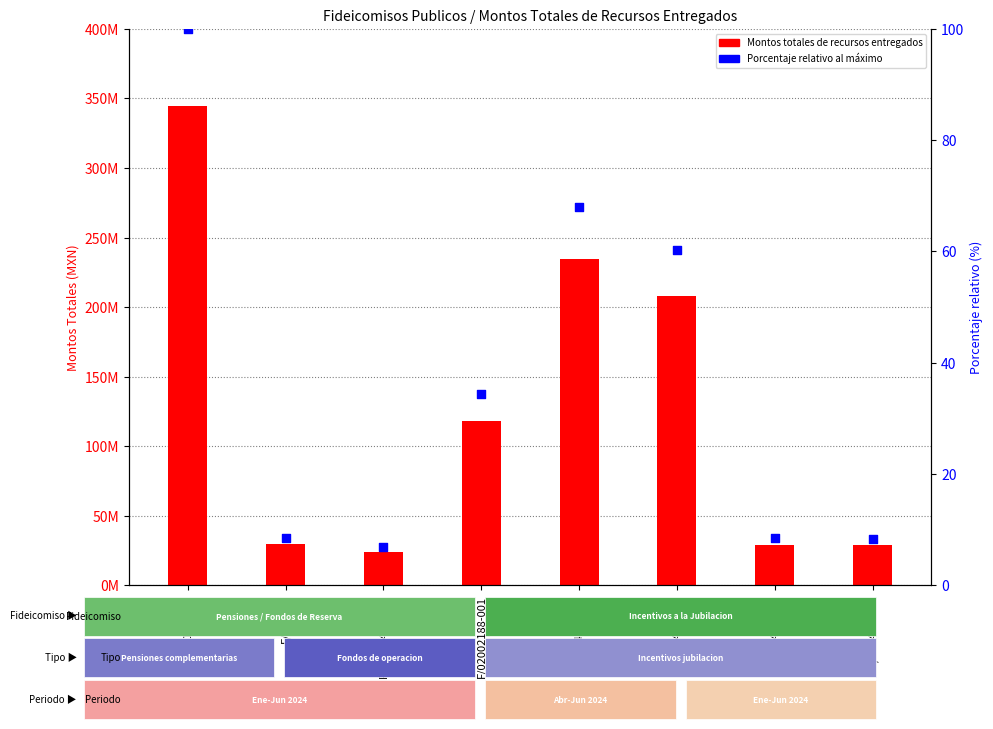

Which series contains the lowest Y value?

Porcentaje relativo al máximo